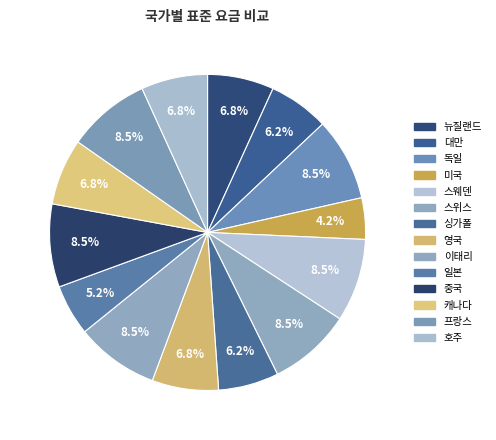

Is there any slice that represents more than half of the pie?

No